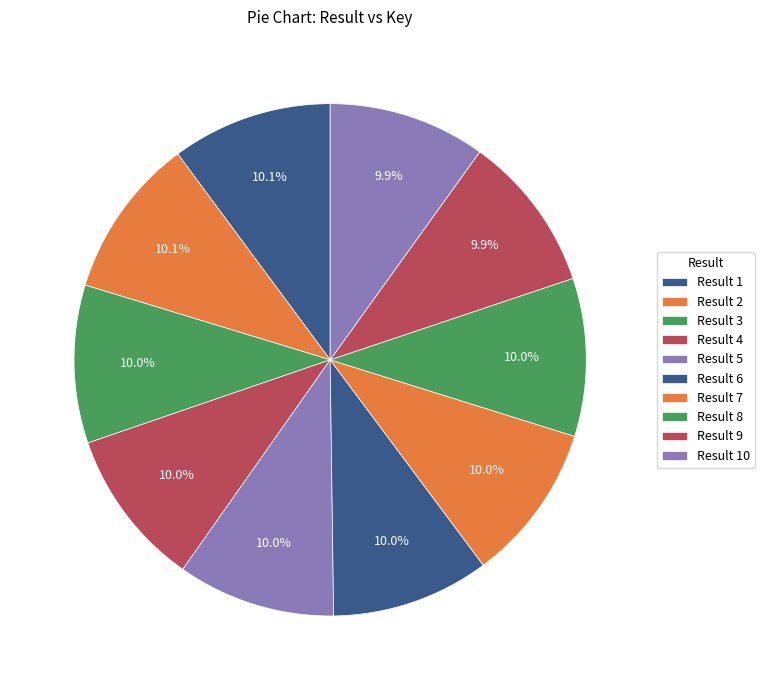

Does any single category account for the majority?

No